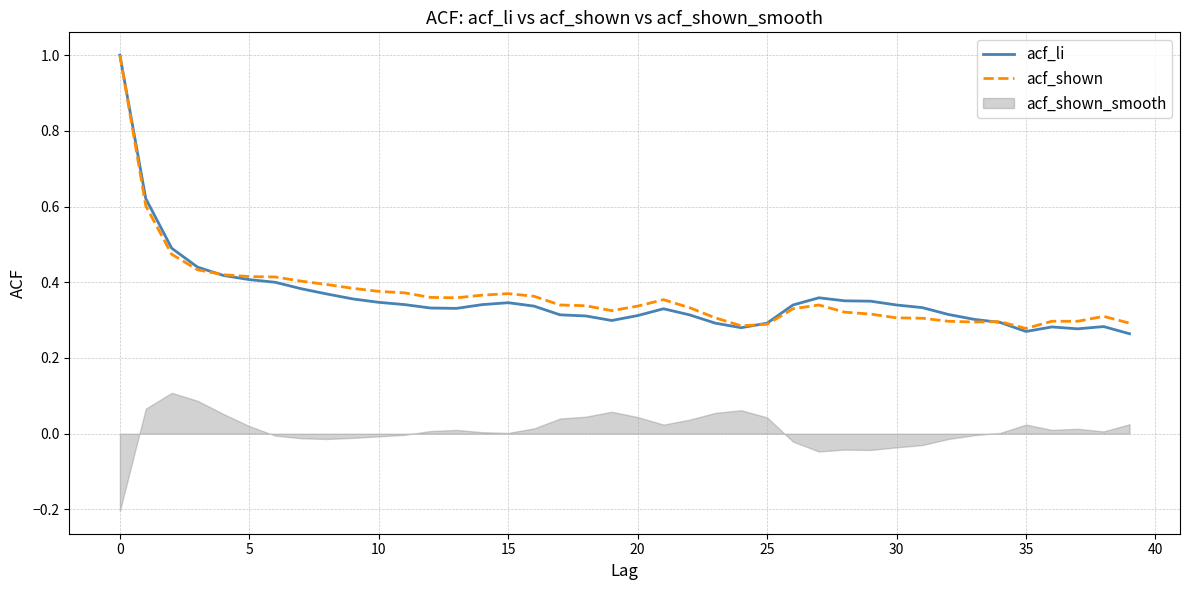

Is the value of acf_li at 29 greater than the value of acf_shown at 21?

No